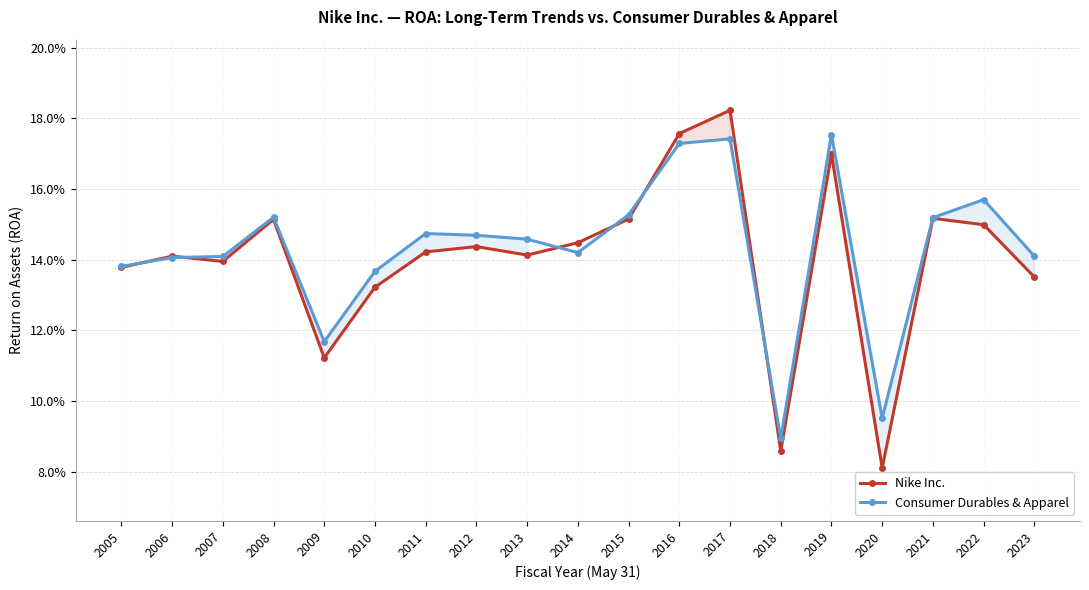

Which category has the highest value across all series?

2017